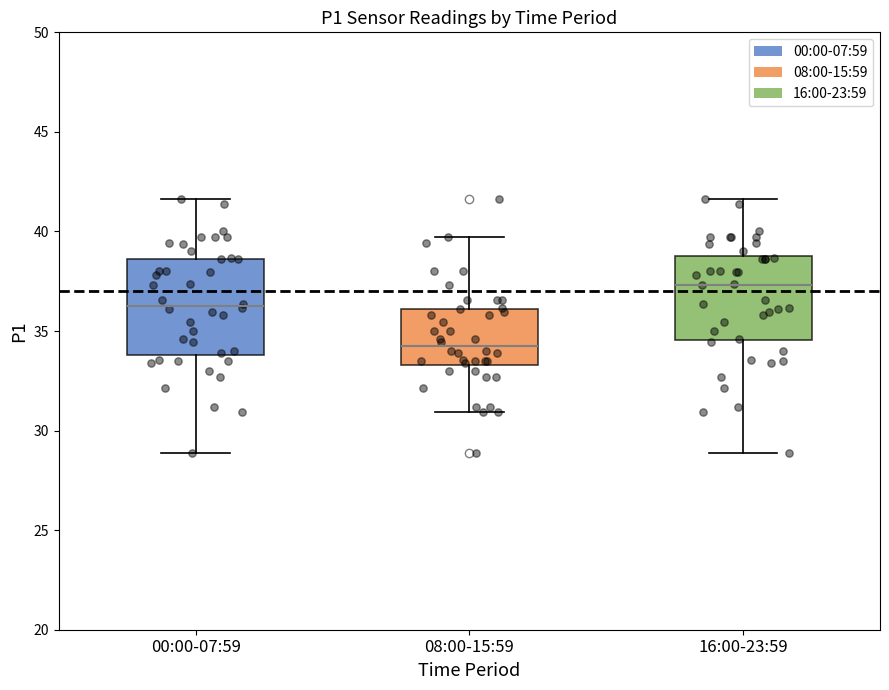

Which box's median line is the highest?

16:00-23:59